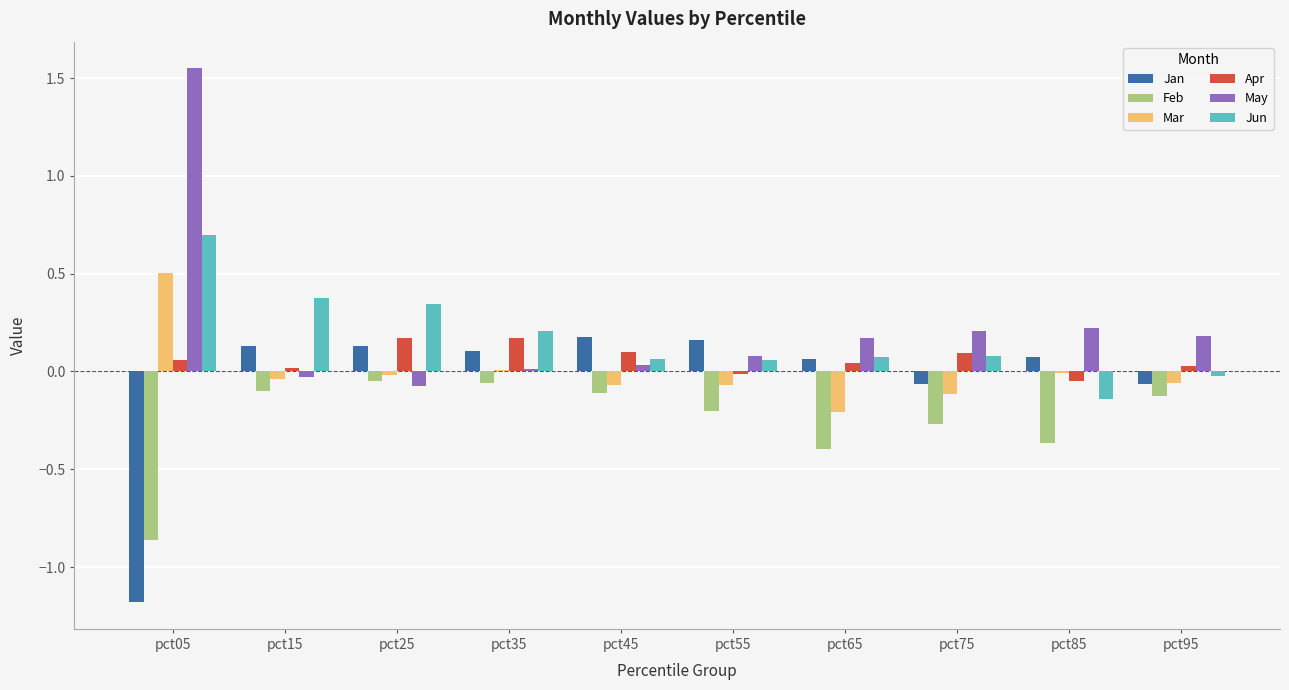

Does the chart contain stacked bars?

No